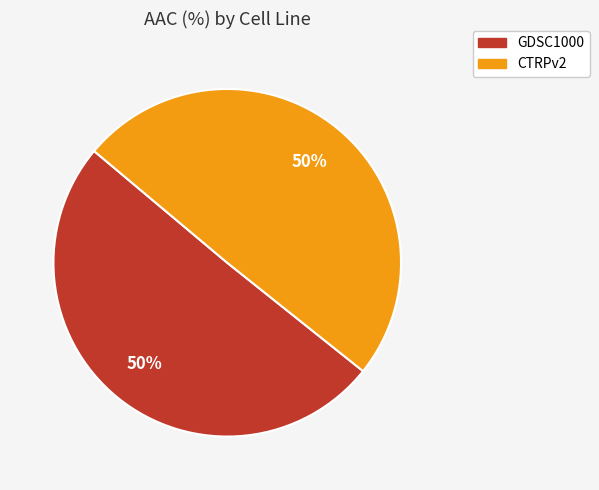

To the nearest percent, what percentage of the pie is GDSC1000?

50%